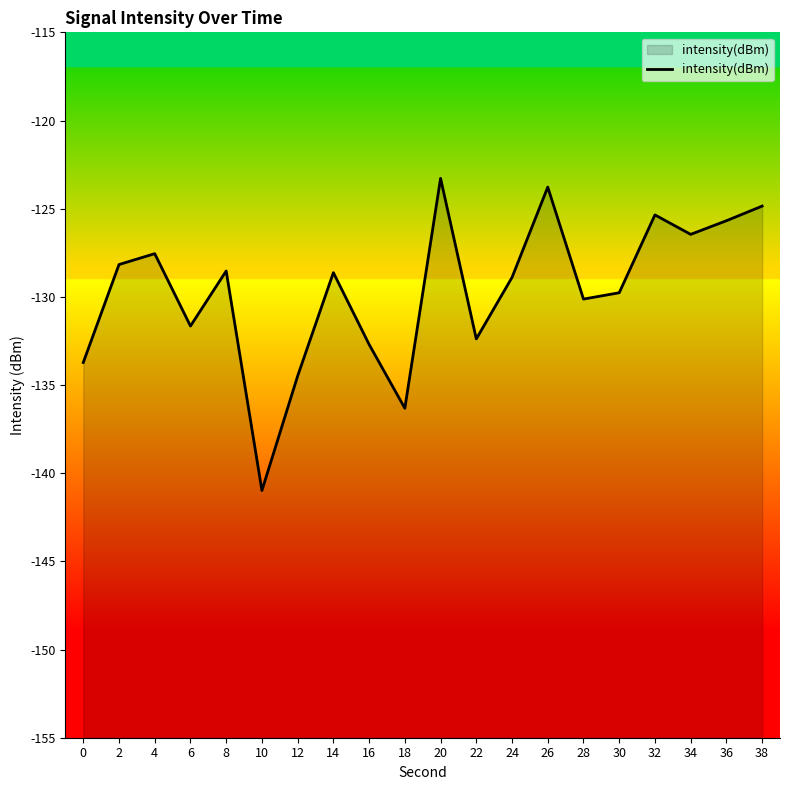

What is the average value?

-129.7